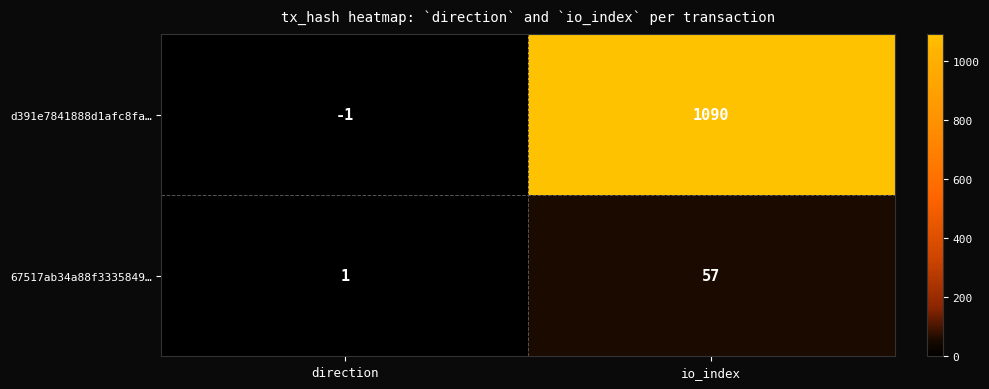

At how many categories does at least one series exceed 712?

1